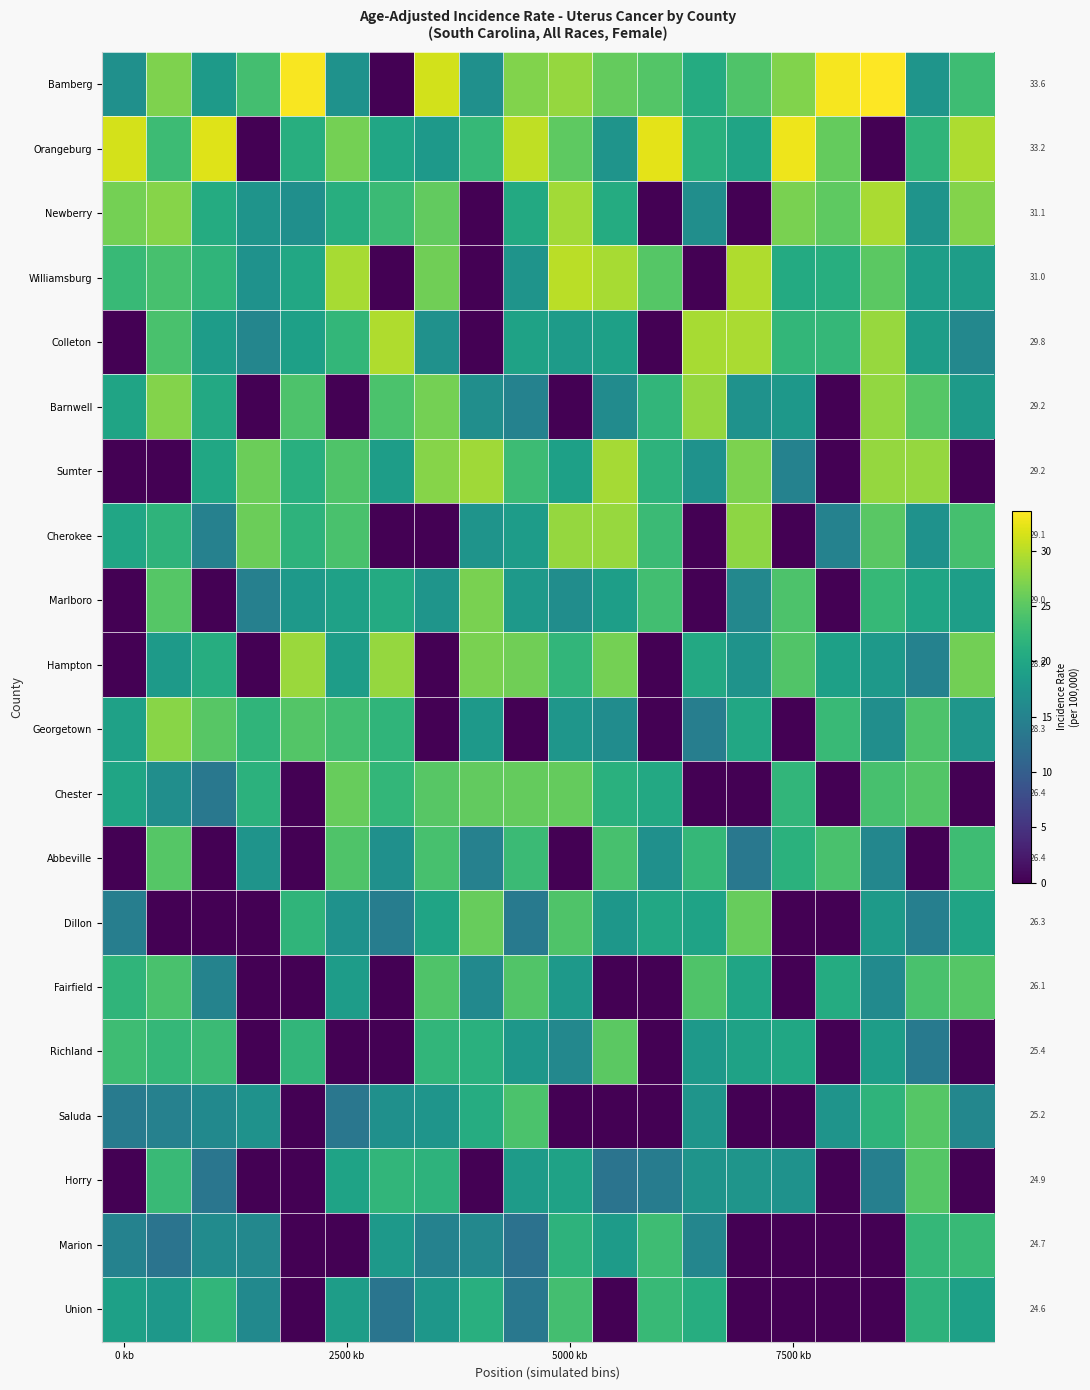

Which category has the lowest value across all series?

6